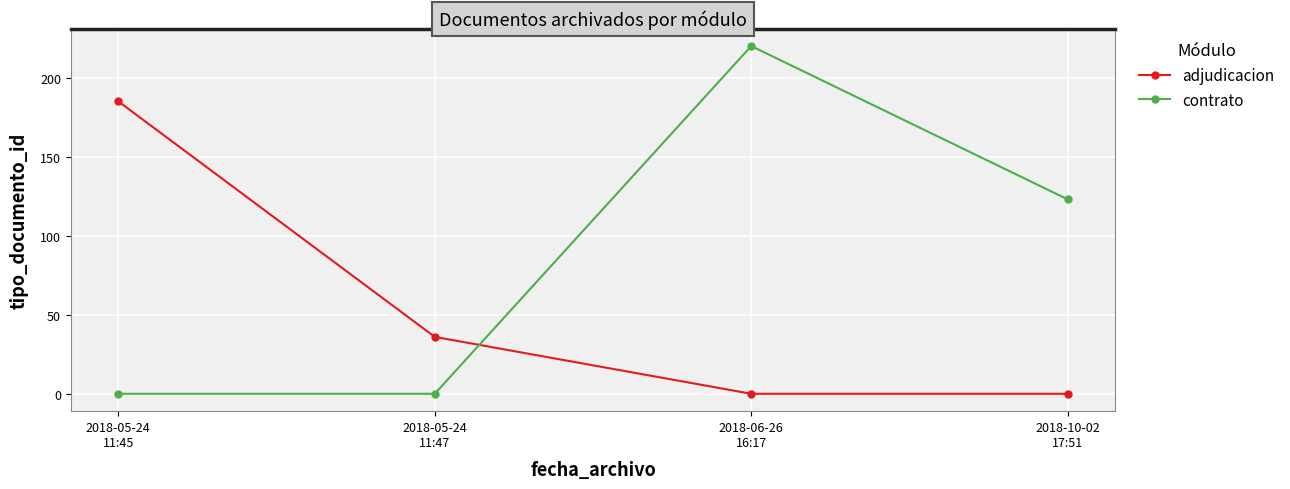

True or false: contrato has more than 0 points higher than both neighbors.

True